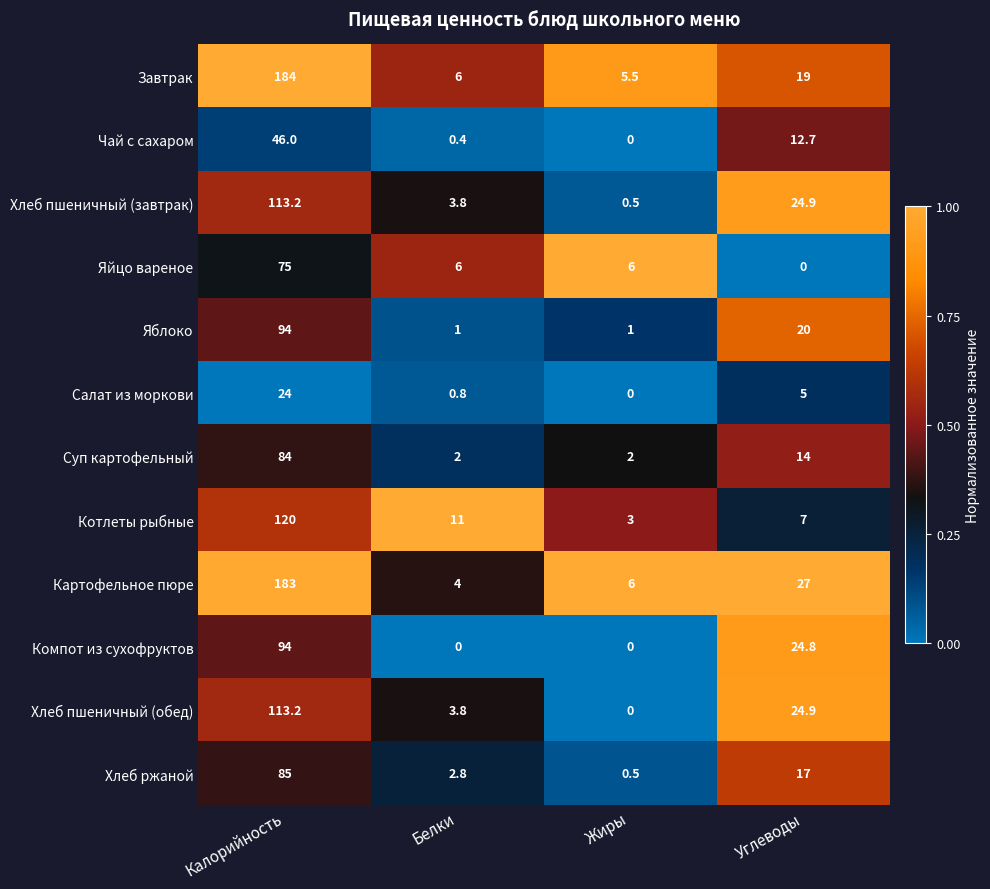

Which category has the lowest value in the Хлеб ржаной series?

Жиры